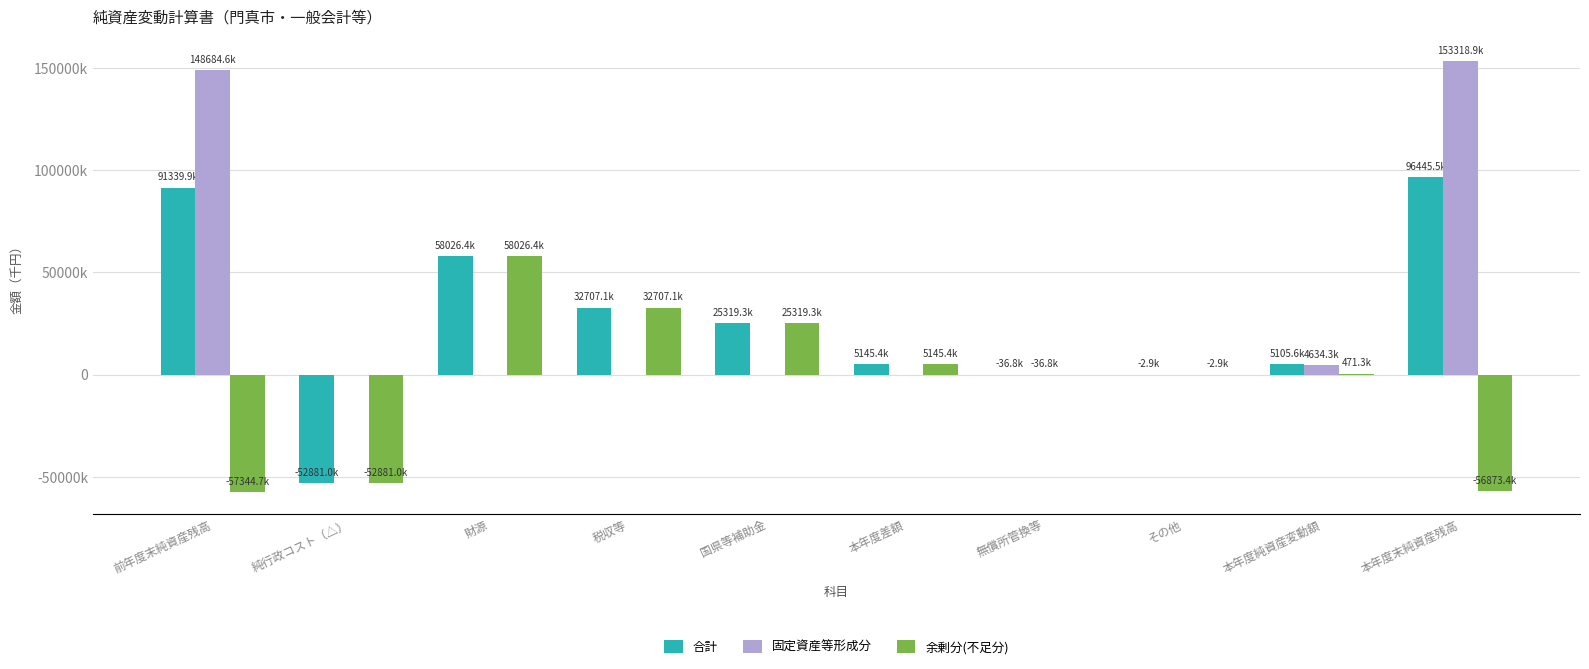

What is the value of the 合計 bar at the 6th from the left?

5145367